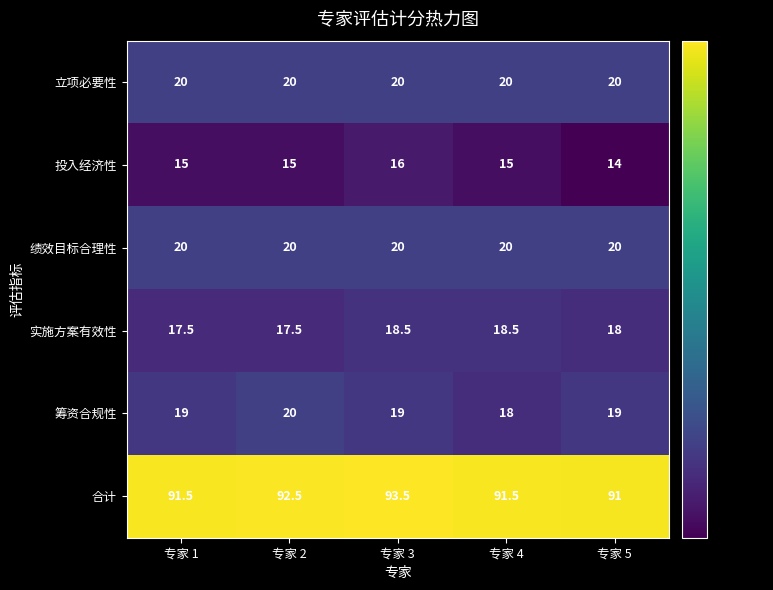

Which series changed the most between 专家 2 and 专家 5?

合计